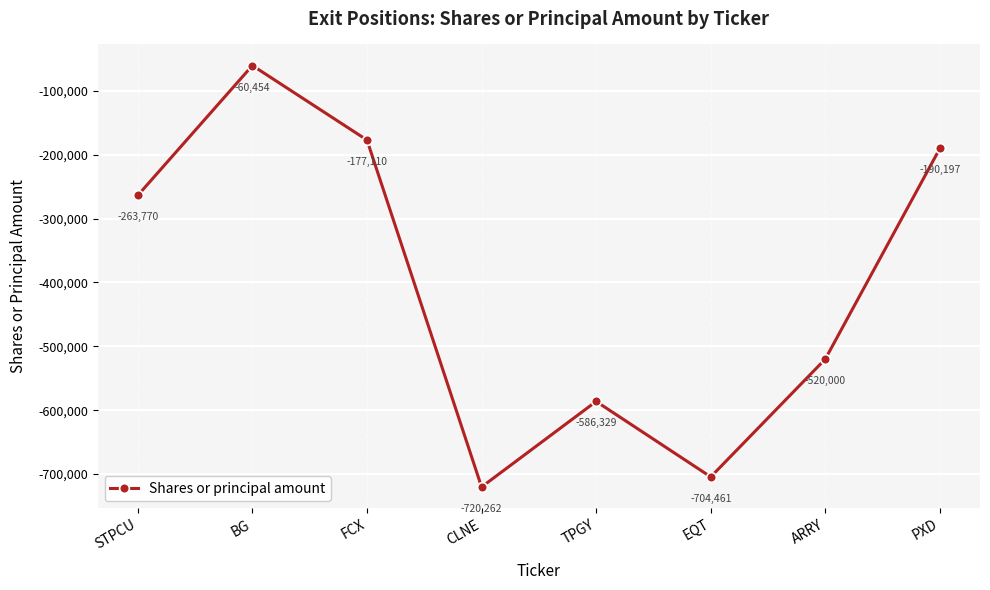

Is it true that the value at BG is -60454?

True